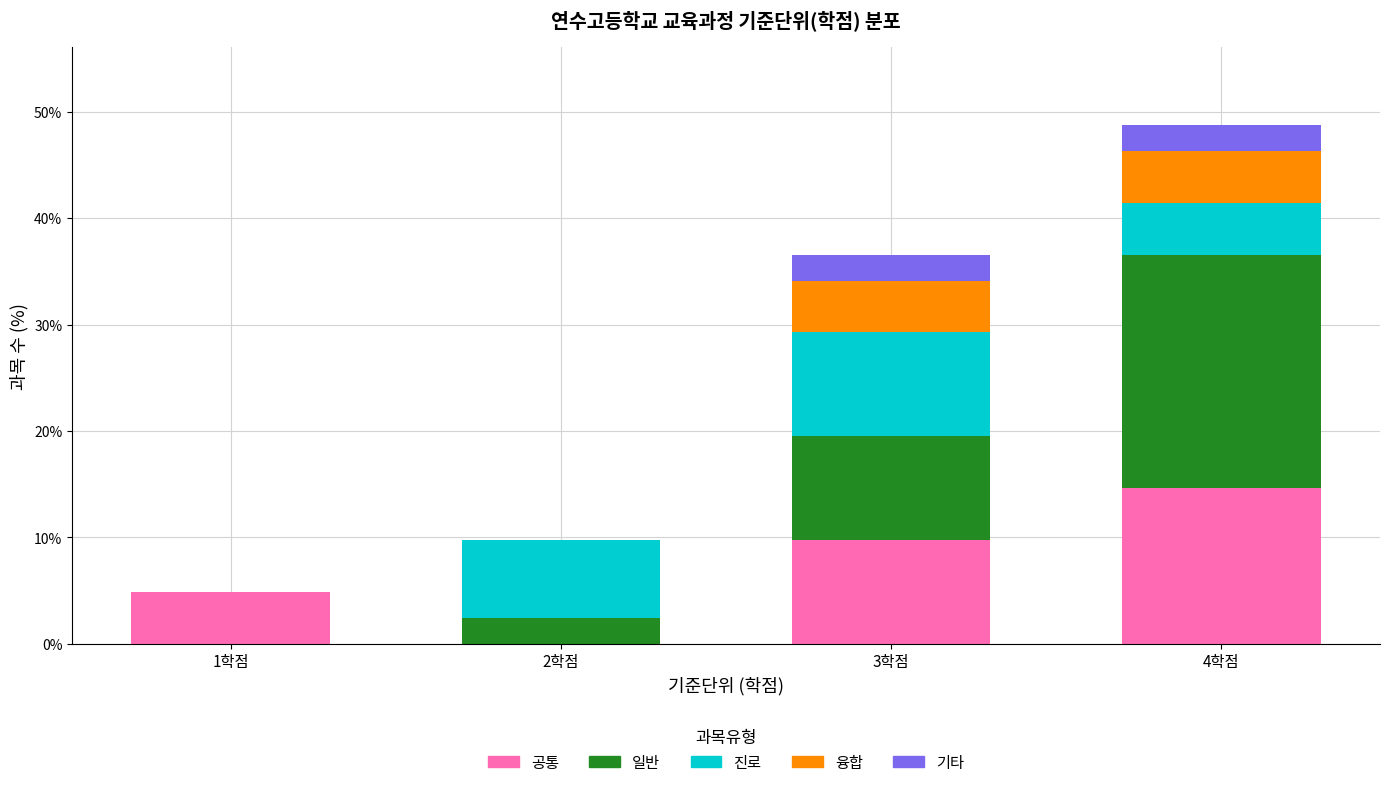

Reading left to right, transcribe the values for 공통.

1학점=4.9	2학점=0.0	3학점=9.8	4학점=14.6